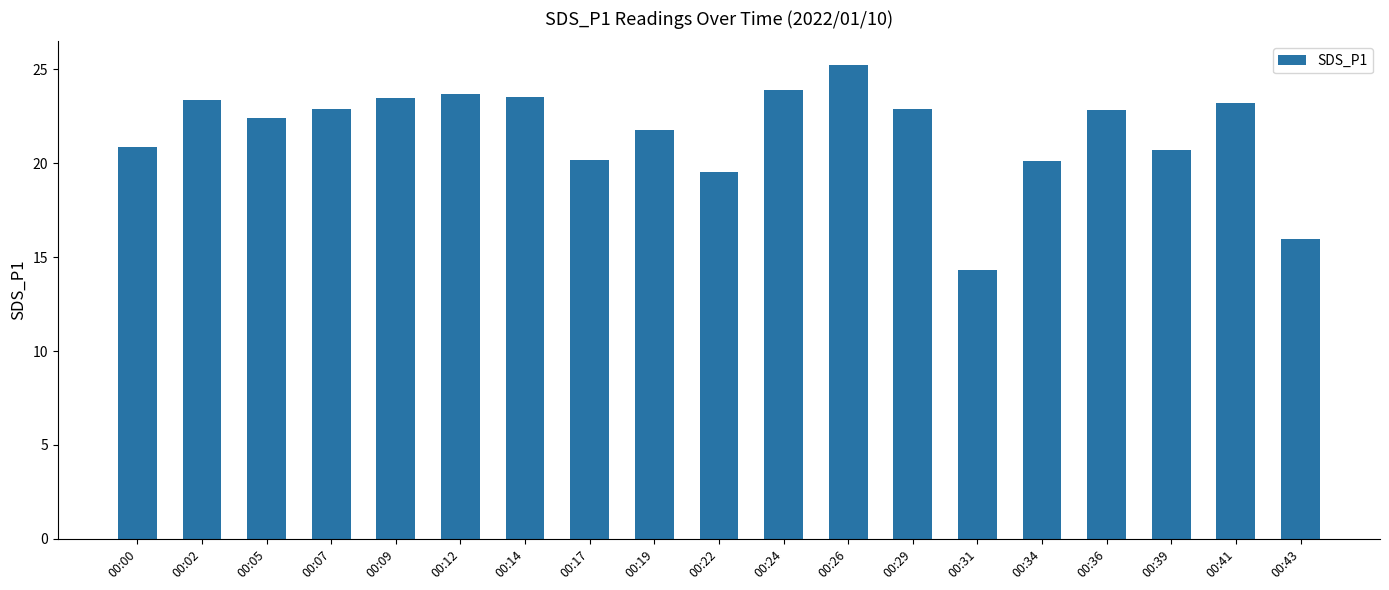

What is the change in value from 00:05 to 00:39?

-1.7